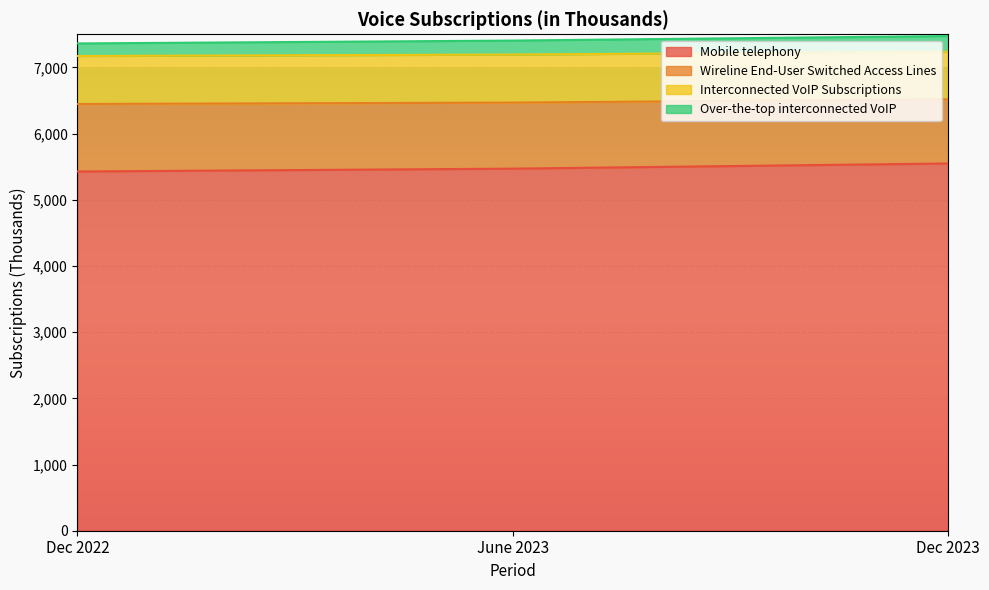

Is it true that Mobile telephony equals 5548 at Dec 2023?

True